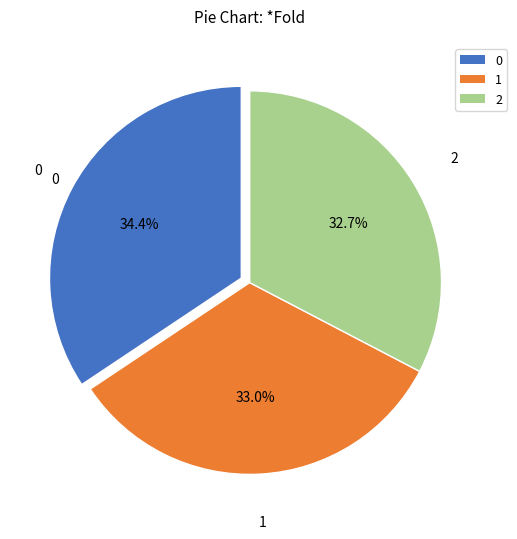

Count the number of slices in the pie.

3